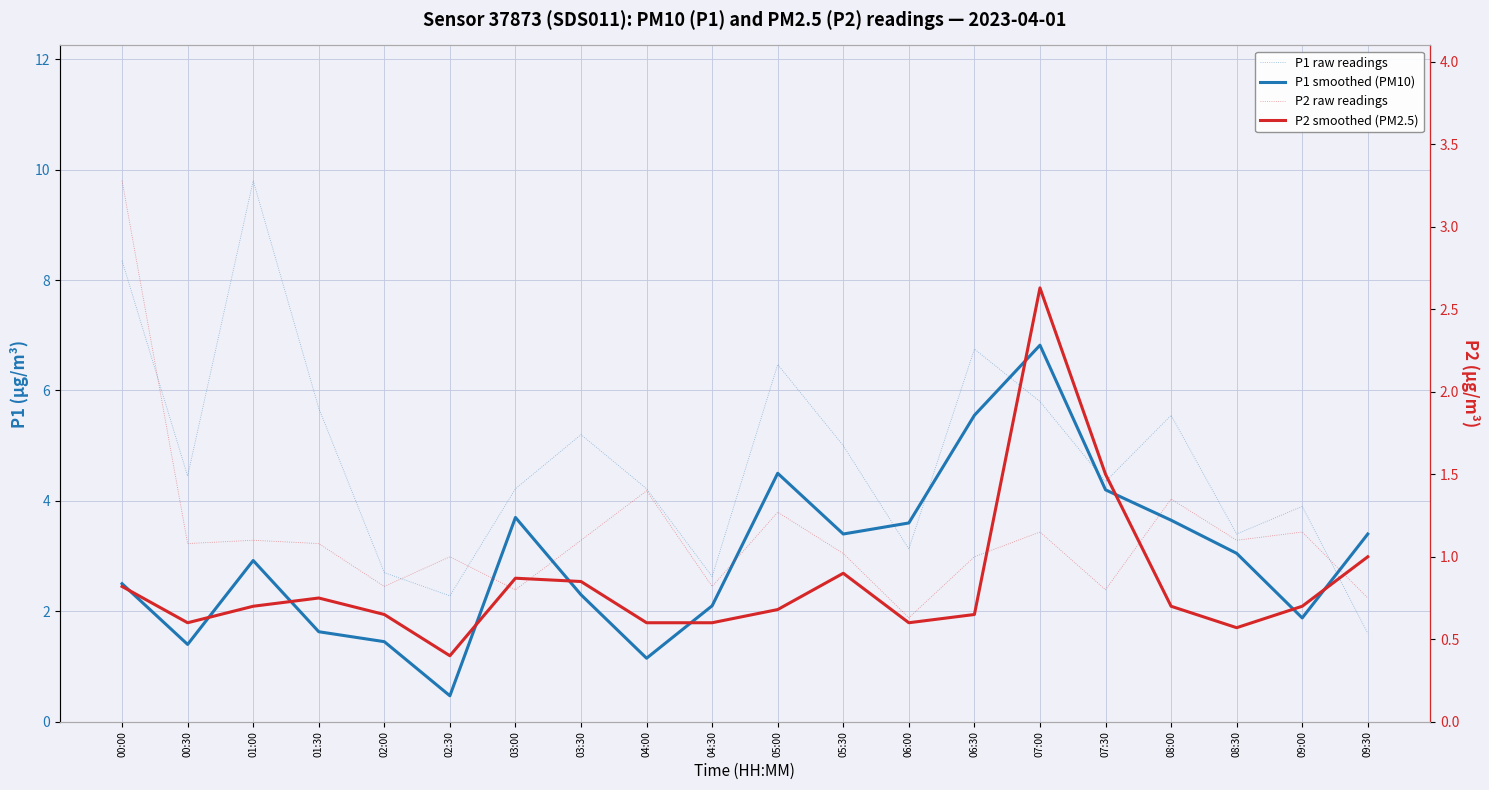

Is it true that P2 smoothed (PM2.5) equals 1.0 at 08:30?

False